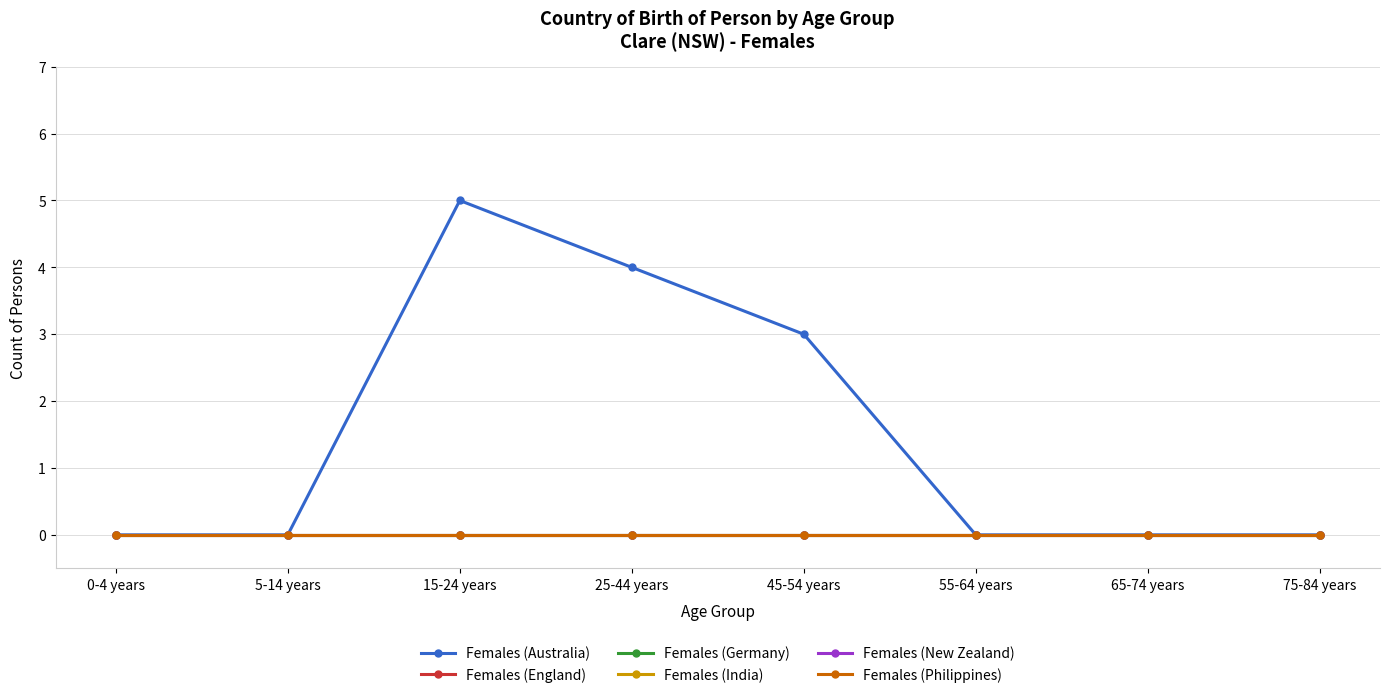

What is the greatest value displayed?

5